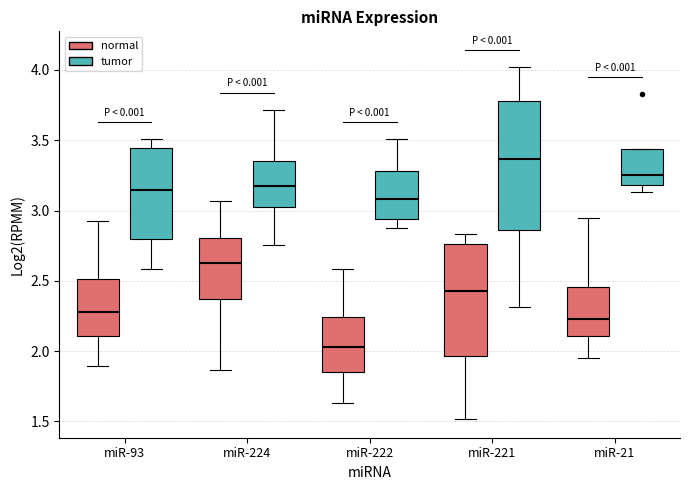

Where does the lower whisker of the box for miR-224 (normal) end on the y-axis? The values are not printed on the chart, so give them approximately, as read against the axis.

1.85